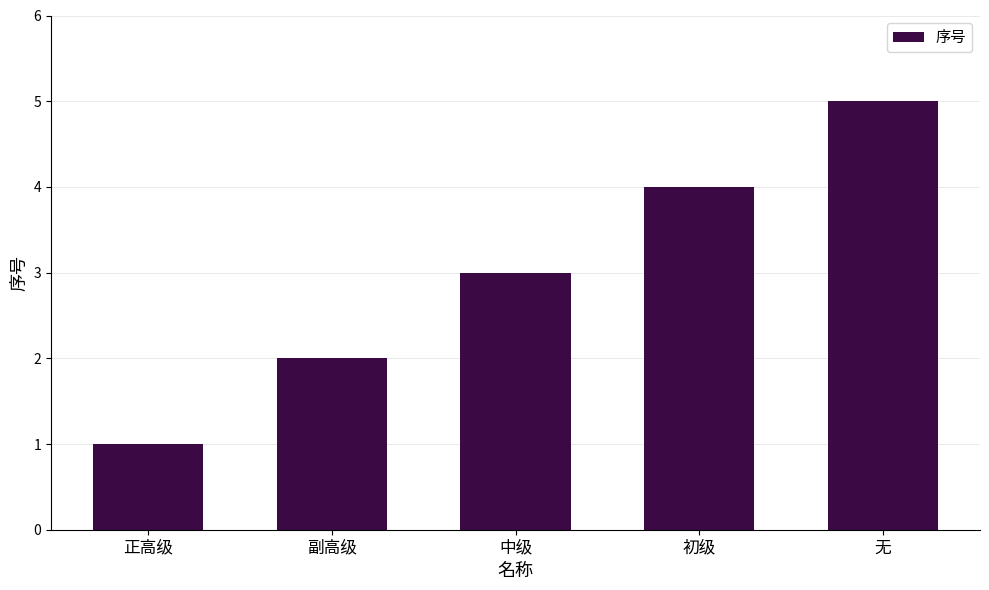

What value does the data have at 无?

5